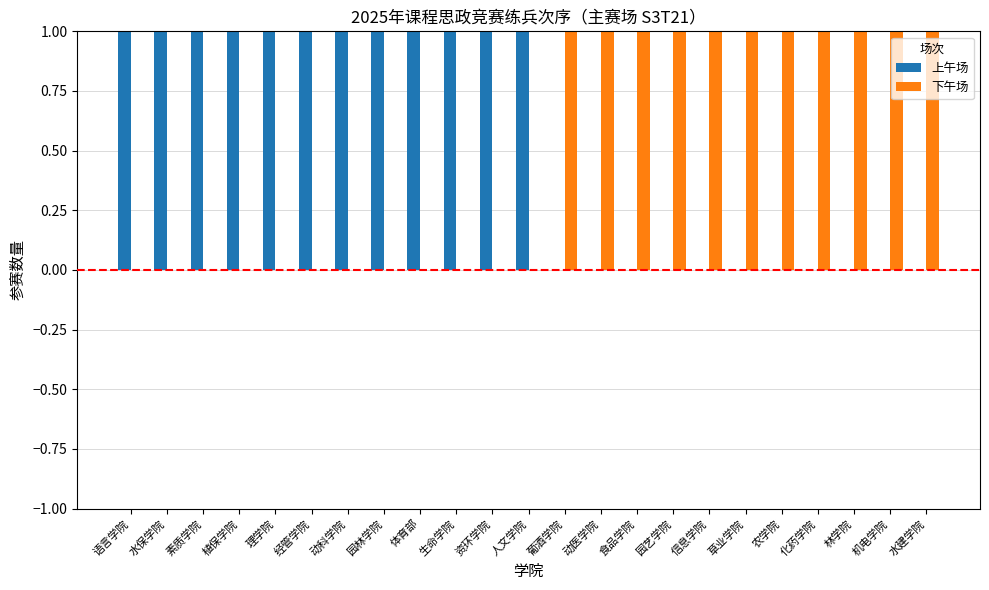

Is it true that 下午场 equals 0 at 资环学院?

True